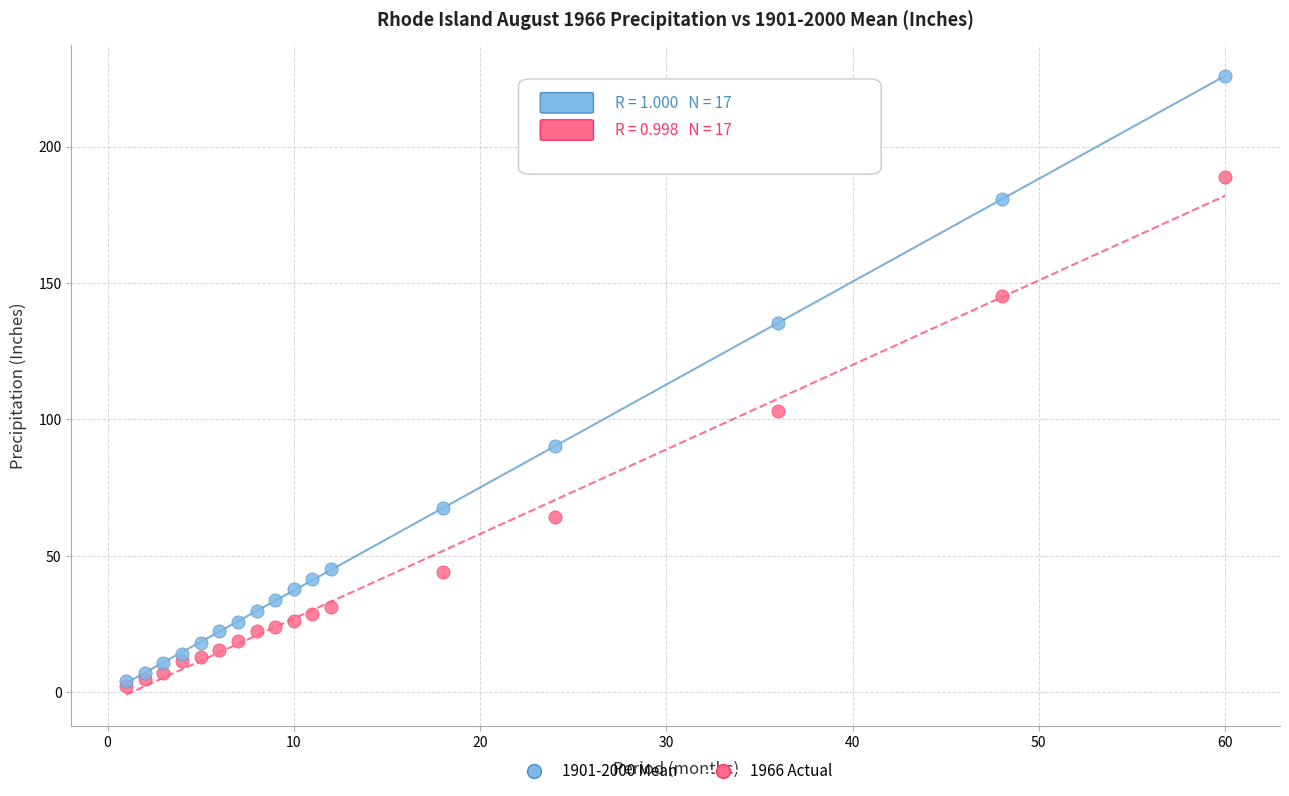

In the 1966 Actual series, what Y value is closest to 95?

103.0